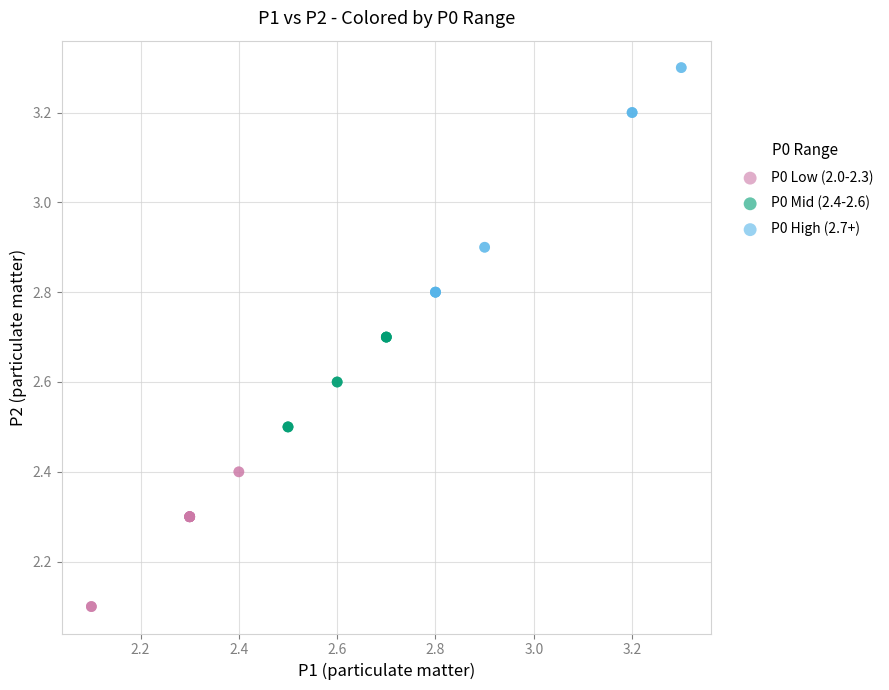

Which series has the largest Y range (max minus min)?

P0 High (2.7+)